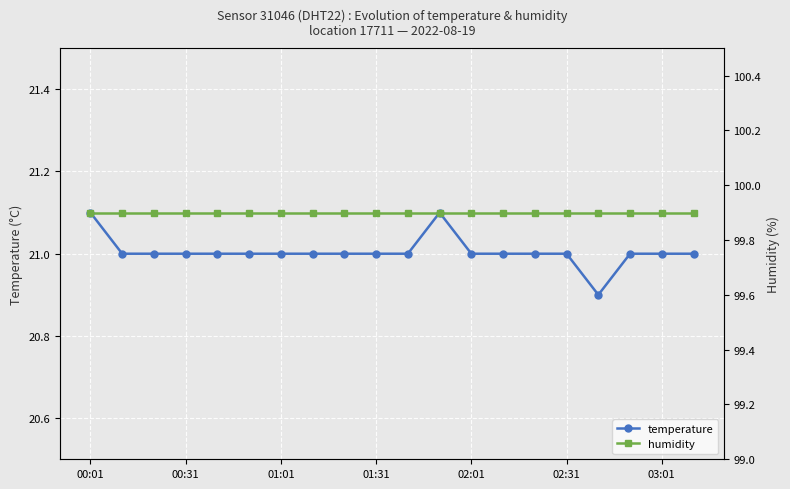

What is the difference between the second highest and second lowest values in the temperature series?

0.1